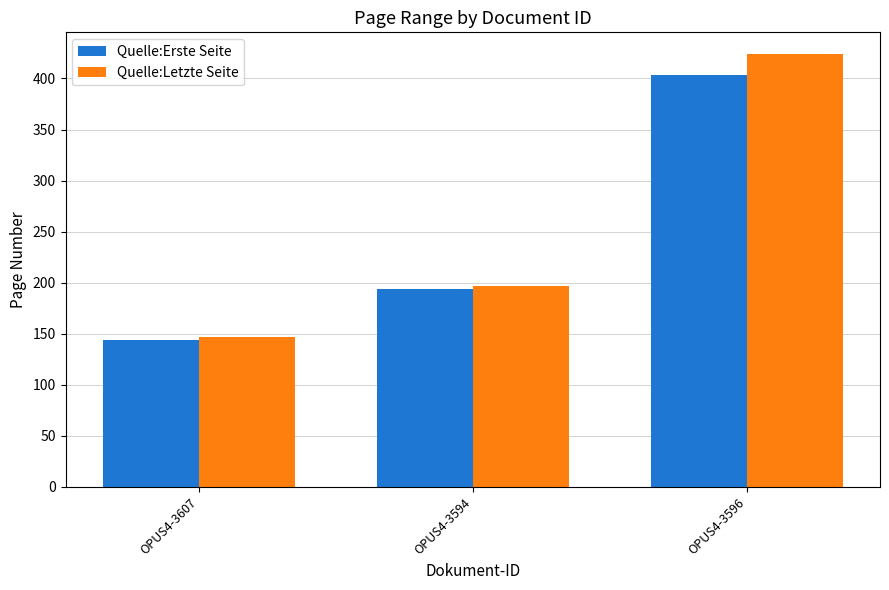

What is the sum of all Quelle:Letzte Seite values?

768